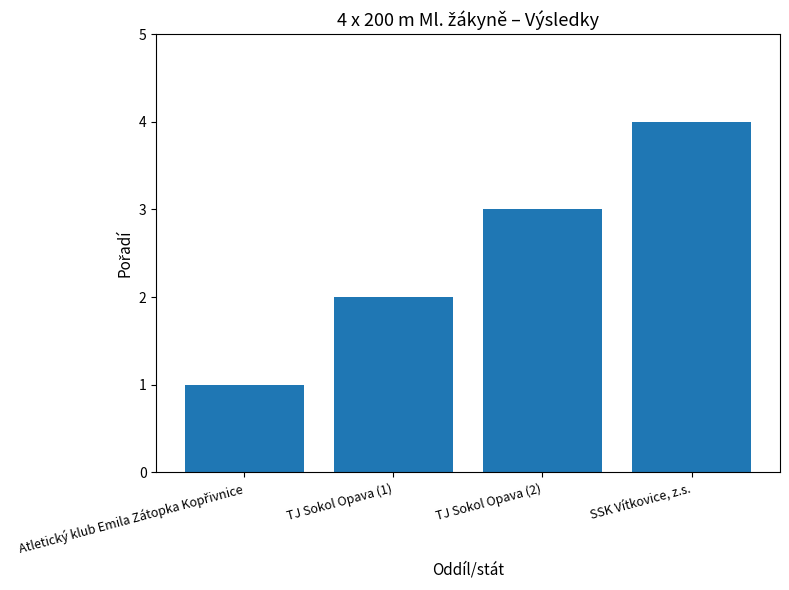

True or false: the data shows 1 at TJ Sokol Opava (2).

False